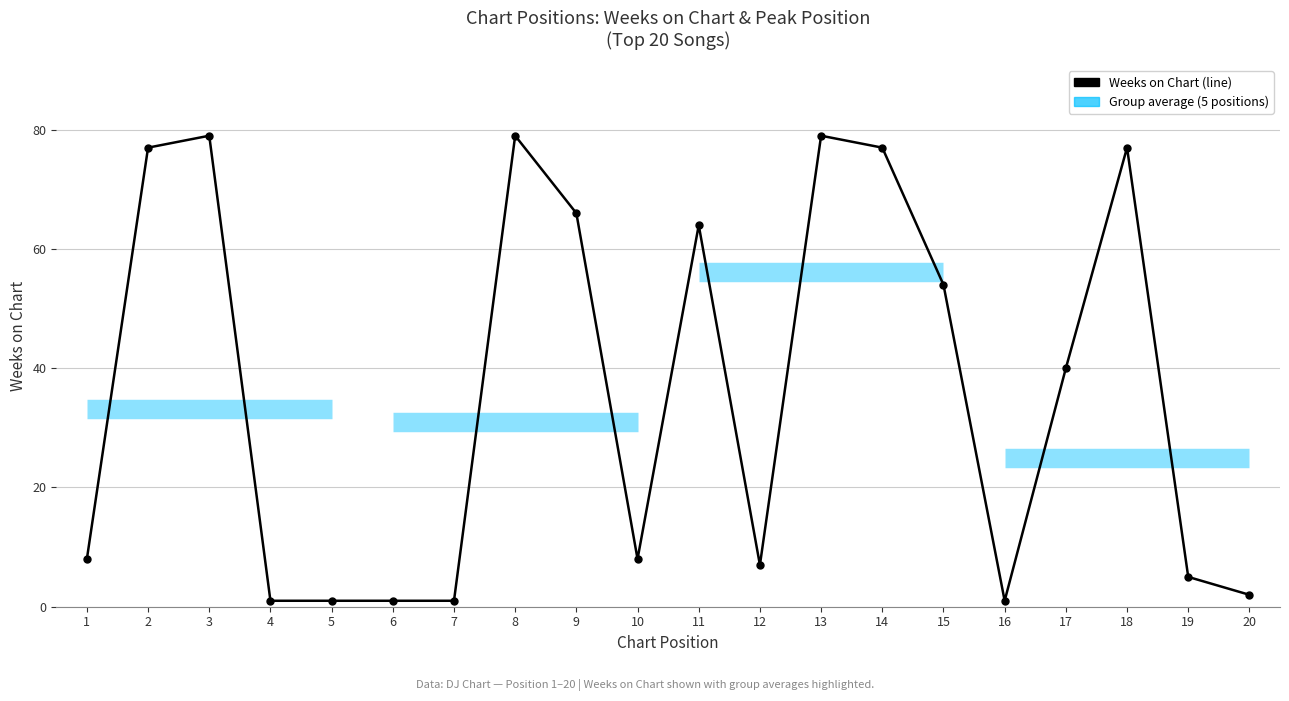

List the labels in order of value, largest first.

3, 8, 13, 2, 14, 18, 9, 11, 15, 17, 1, 10, 12, 19, 20, 4, 5, 6, 7, 16